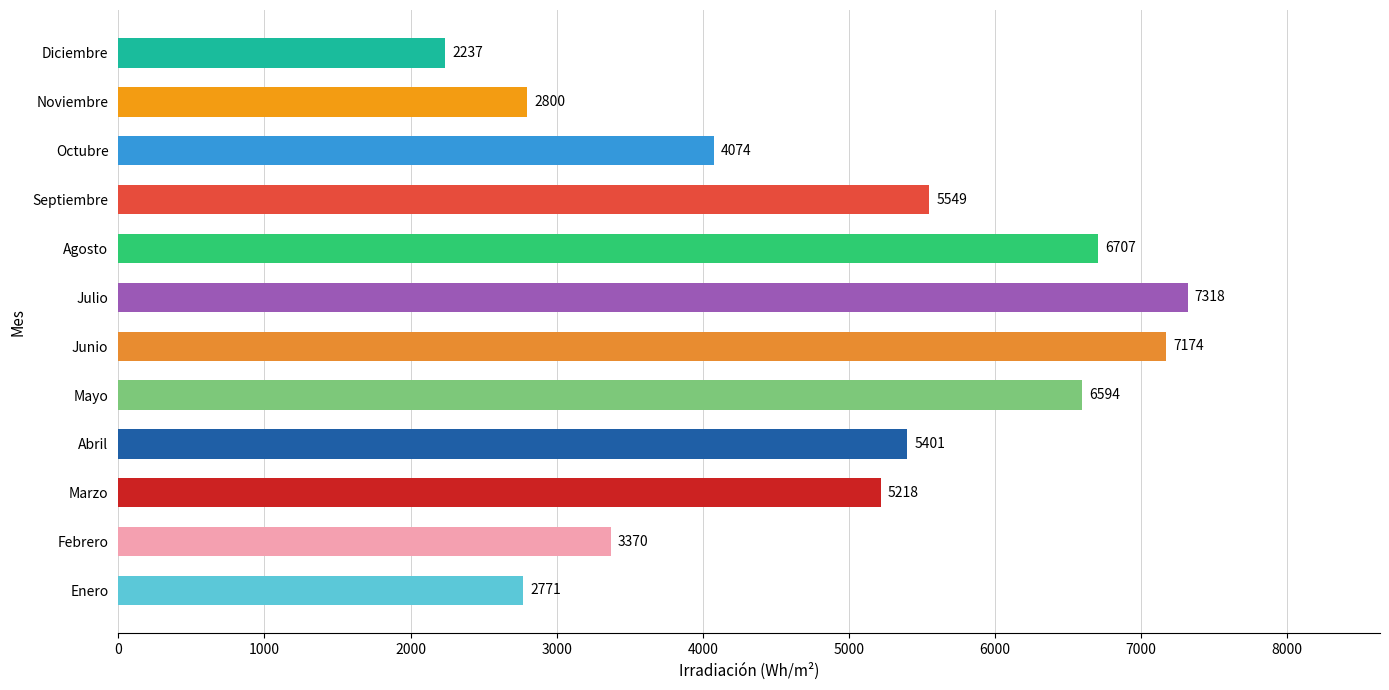

What is the difference between the second highest and second lowest values?

4403